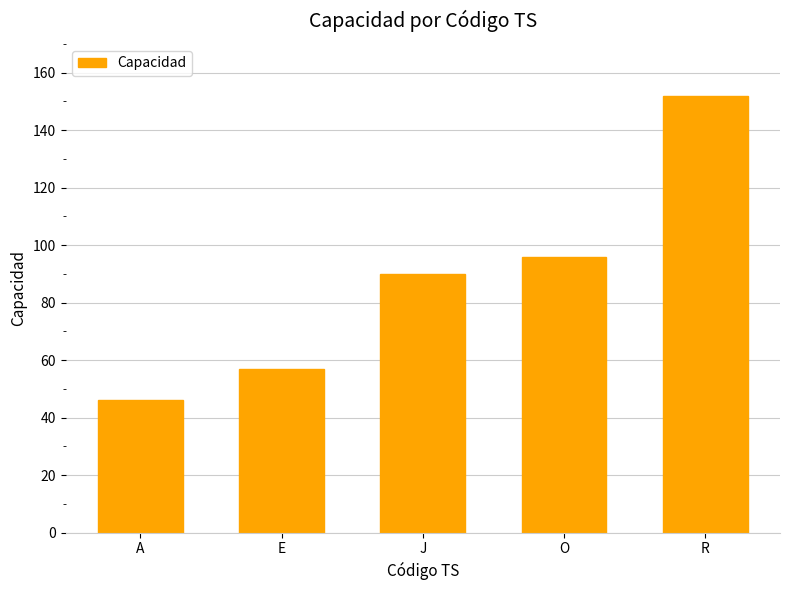

What position from the right is R?

1